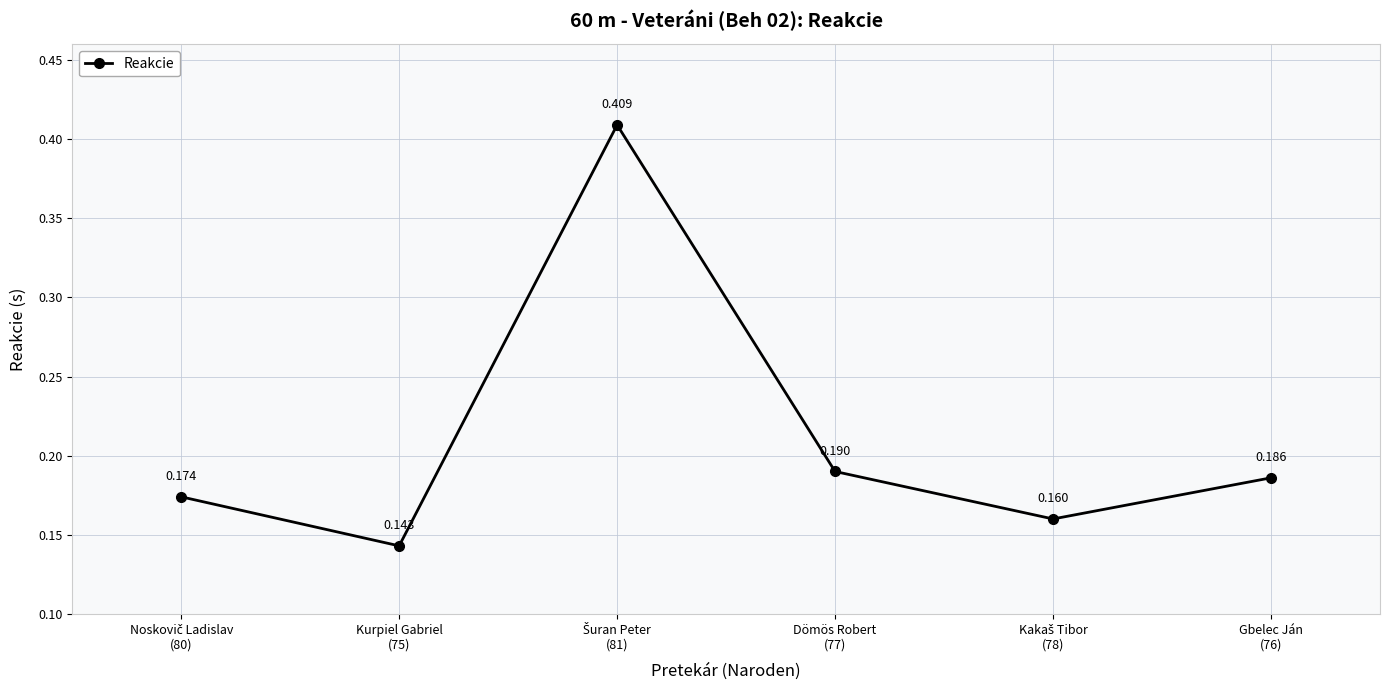

True or false: the data has more than 2 interior local peaks.

False